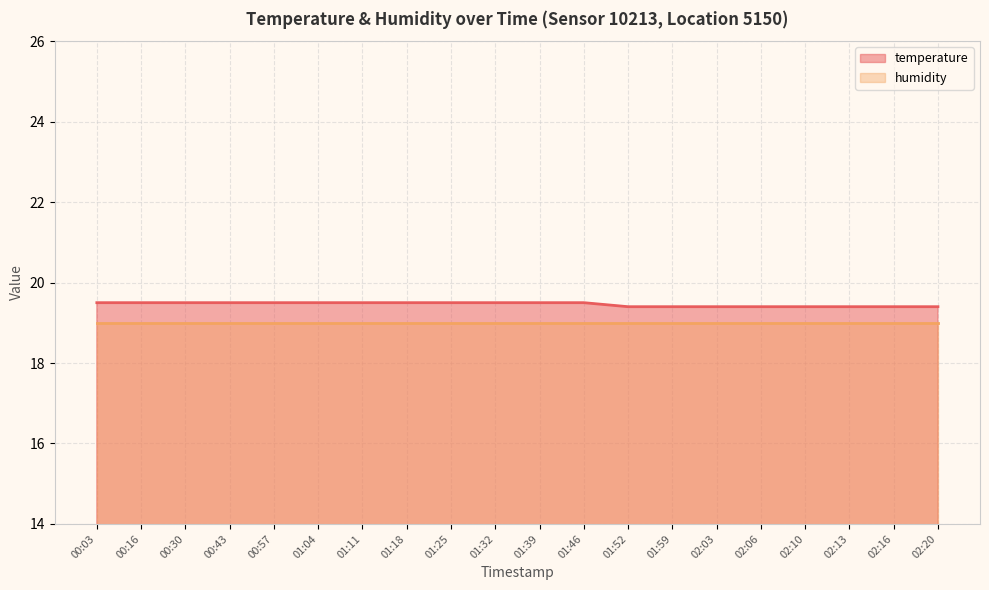

What is the difference between the second highest and minimum values?

0.1